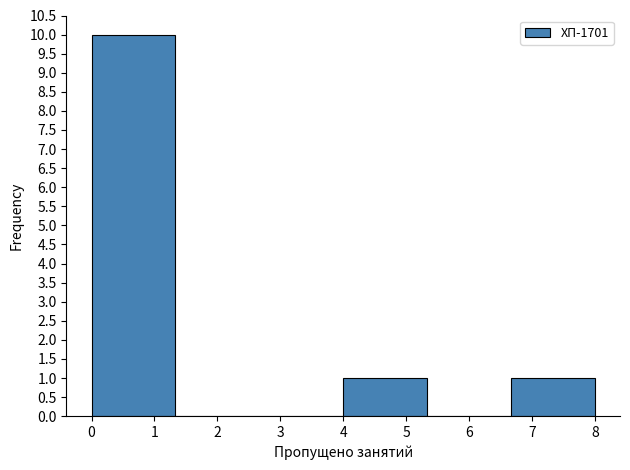

Reading left to right, transcribe this chart: for each bar, give the range it covers on the x-axis and its height. Neither the bar edges nor the heights are printed on the chart, so give them approximately, as read against the axes.

0.0 to 1.3: 10
1.3 to 2.7: 0
2.7 to 4.0: 0
4.0 to 5.3: 1
5.3 to 6.7: 0
6.7 to 8.0: 1